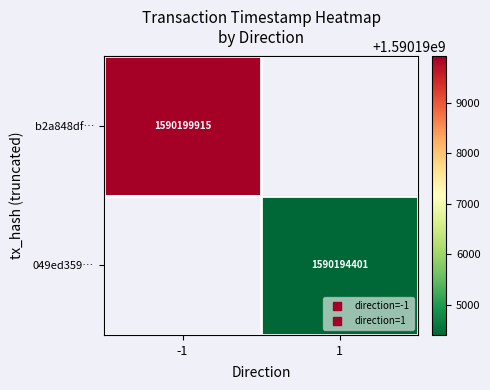

What is the greatest value displayed?

1590199915.0